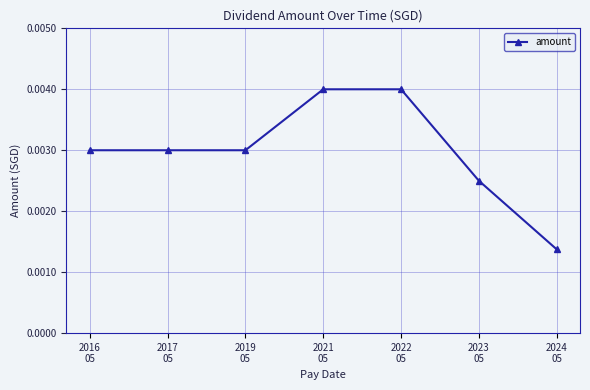

How many values are between 0 and 1?

7